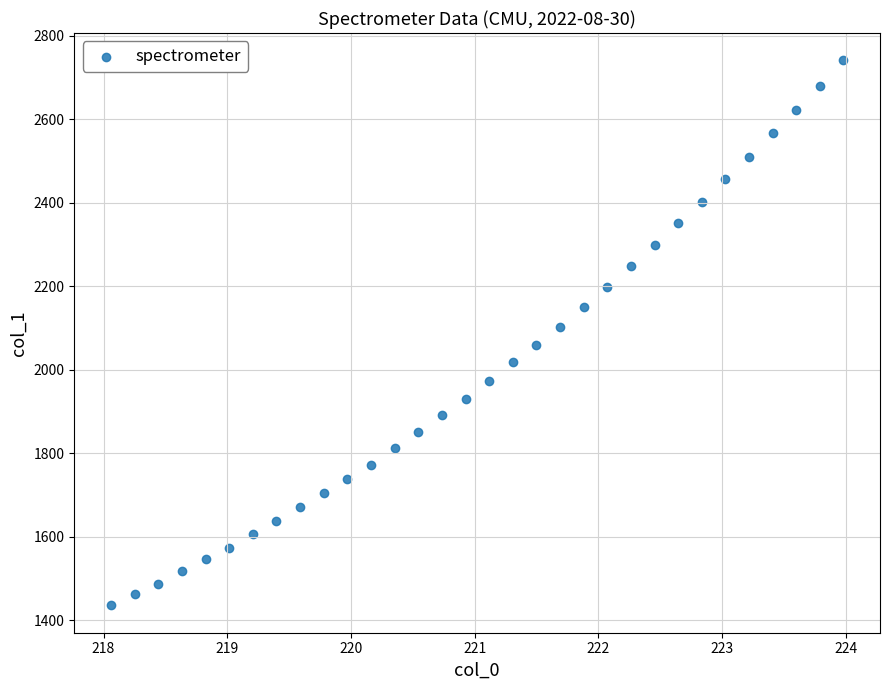

What is the range of X values (max minus min)?

5.9